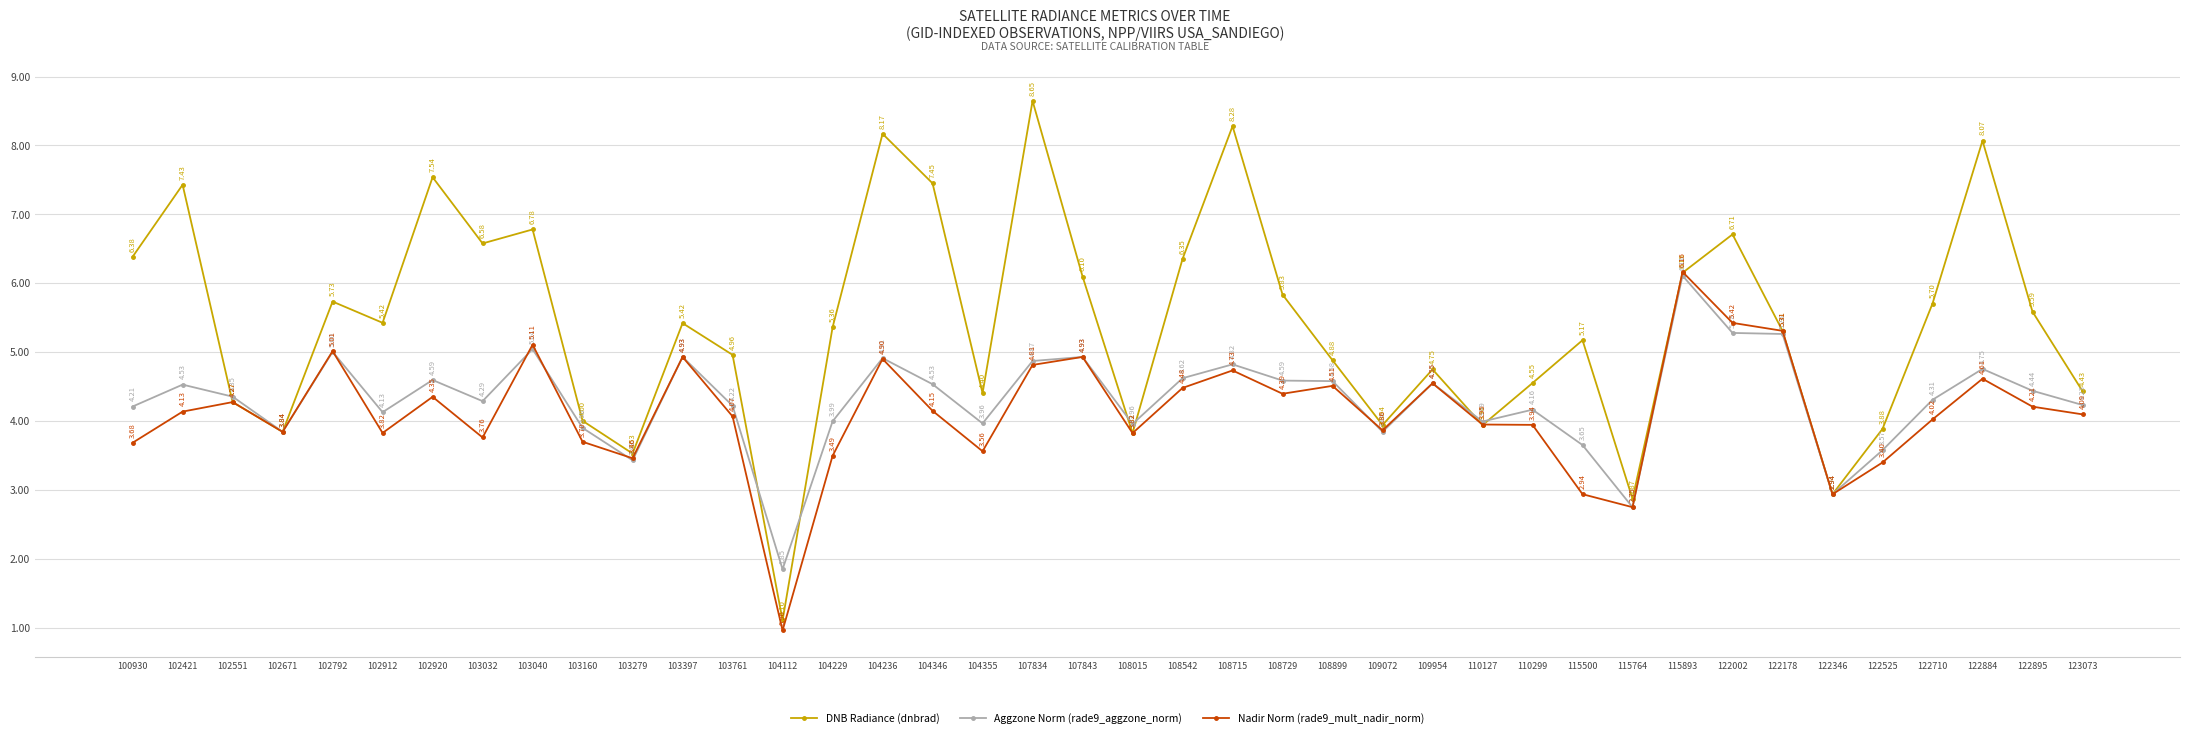

The DNB Radiance (dnbrad) series shows 8.2 at 104236. True or false?

True